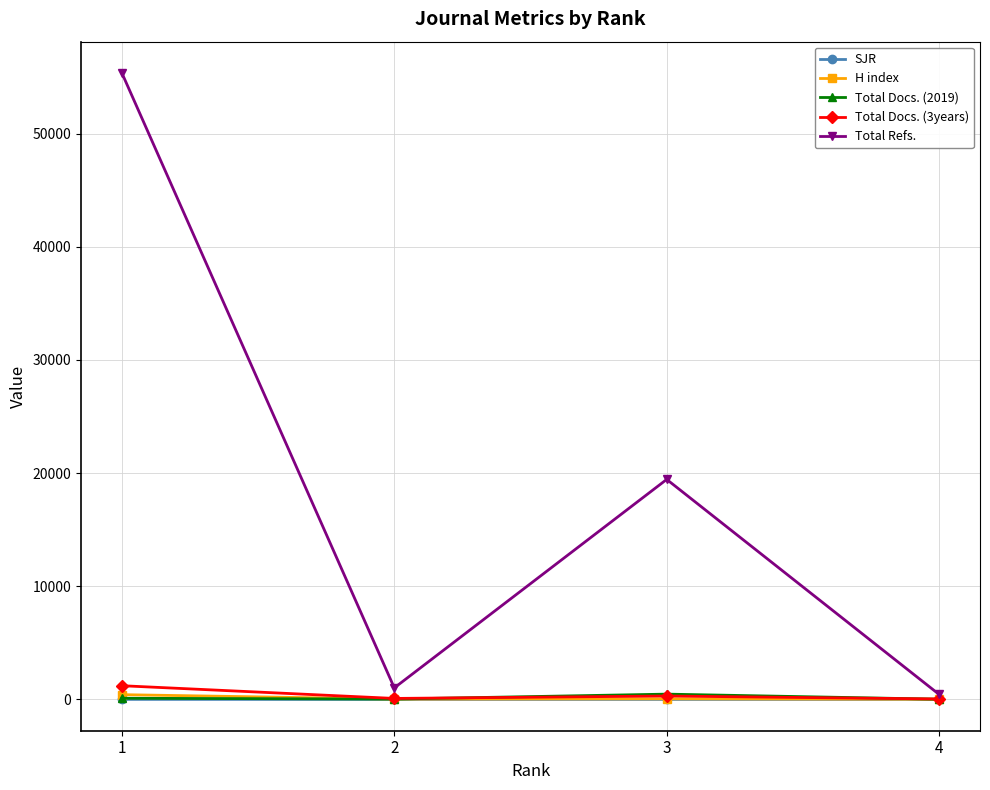

True or false: Total Docs. (3years) has more than 2 points higher than both neighbors.

False